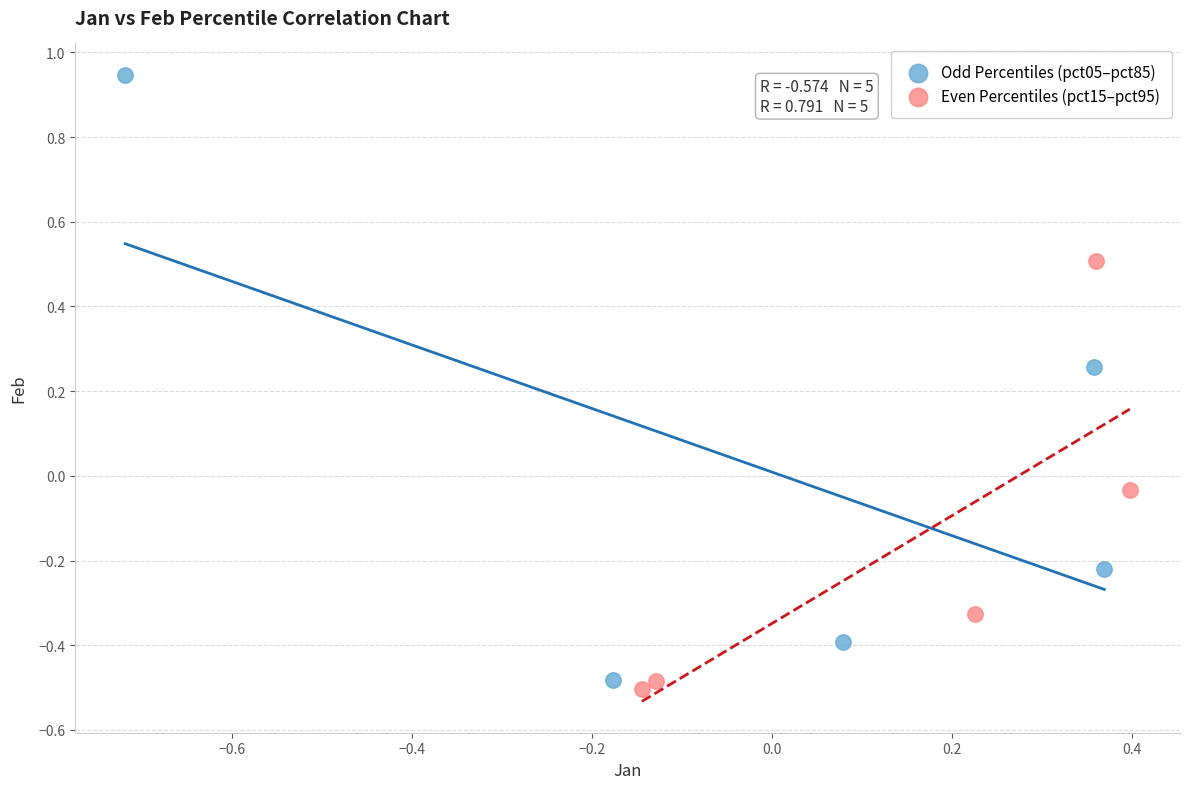

Which series contains the lowest Y value?

Even Percentiles (pct15–pct95)